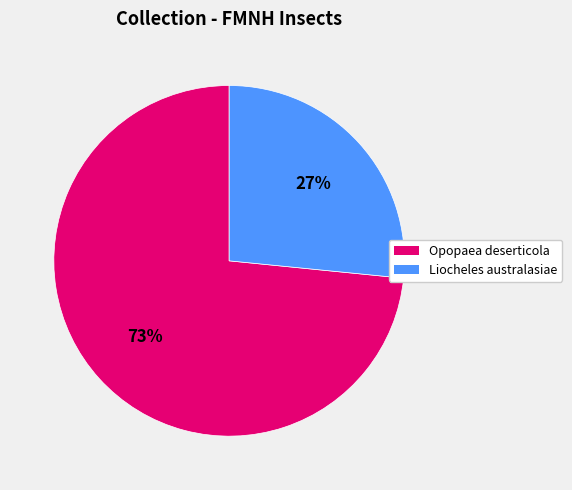

Is the sum of Opopaea deserticola and Liocheles australasiae greater than half?

Yes